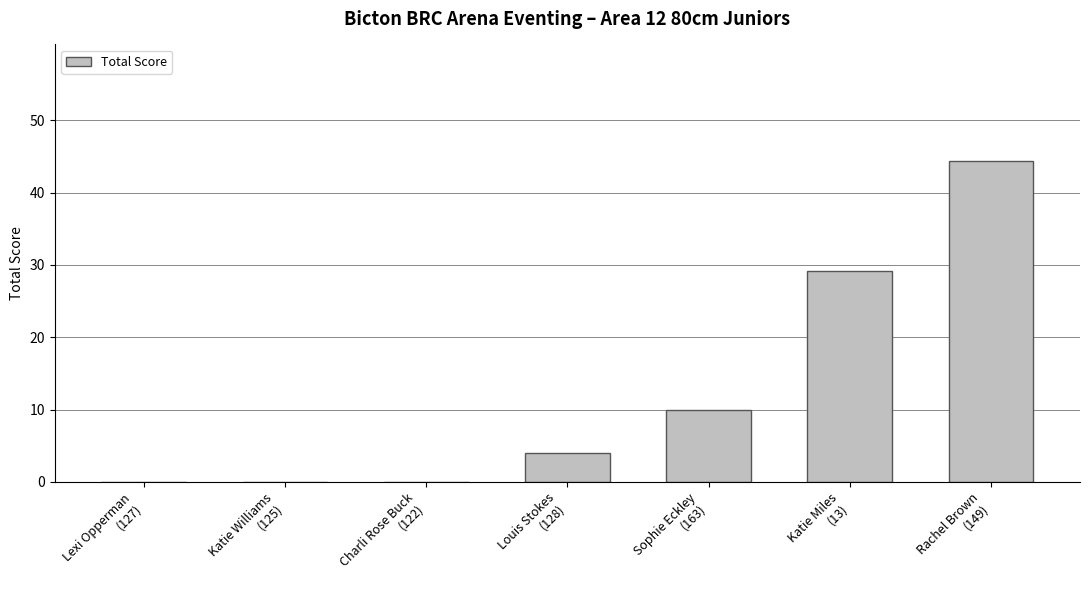

Reading left to right, transcribe all the data shown in this chart.

Lexi Opperman
(127)=0.0	Katie Williams
(125)=0.0	Charli Rose Buck
(122)=0.0	Louis Stokes
(128)=4.0	Sophie Eckley
(163)=10.0	Katie Miles
(13)=29.2	Rachel Brown
(149)=44.4